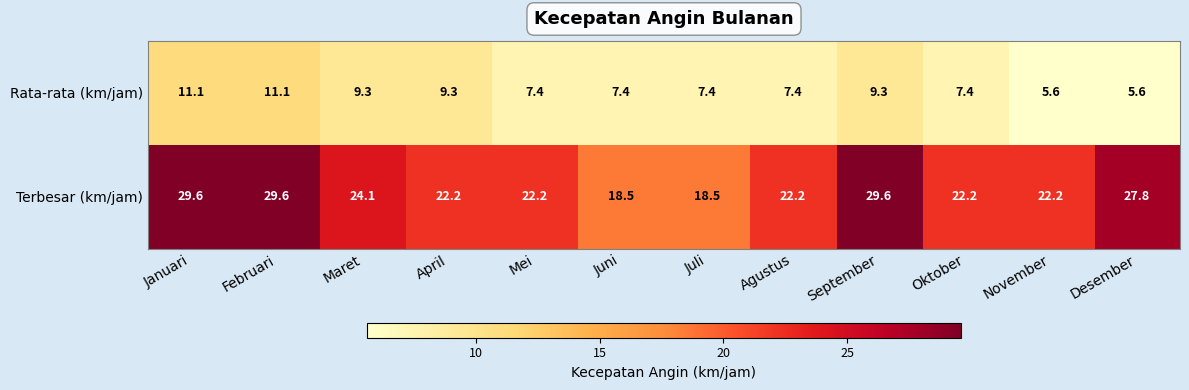

What is the spread (max minus min) of values at Agustus?

14.8